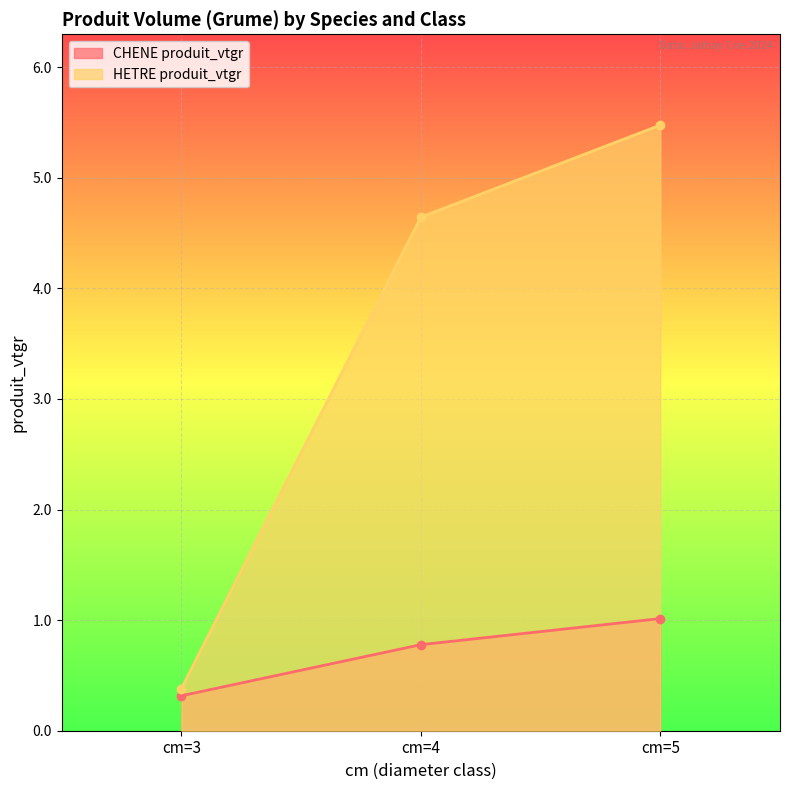

Which category has the highest value in the HETRE produit_vtgr series?

cm=5